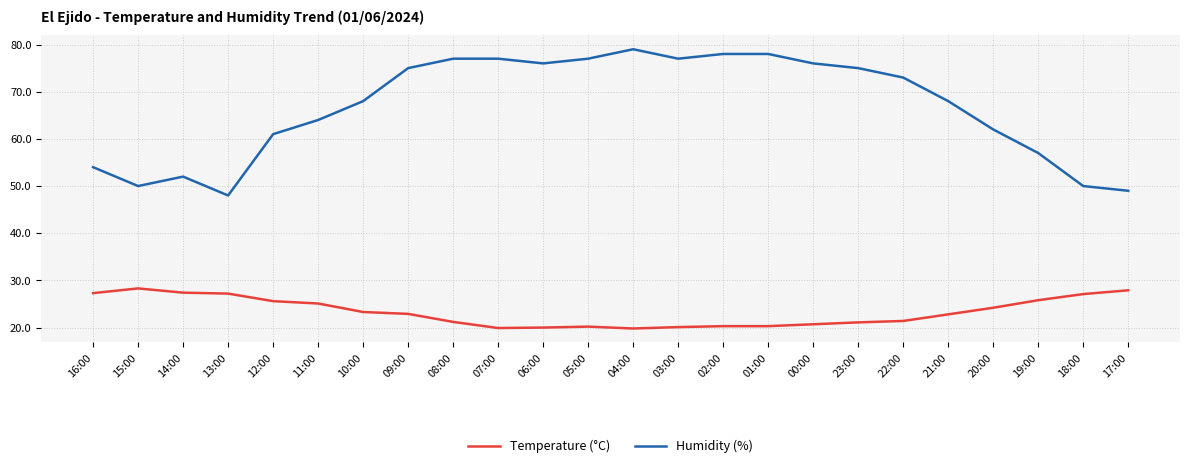

Is the value of Temperature (°C) at 01:00 greater than the value of Humidity (%) at 02:00?

No